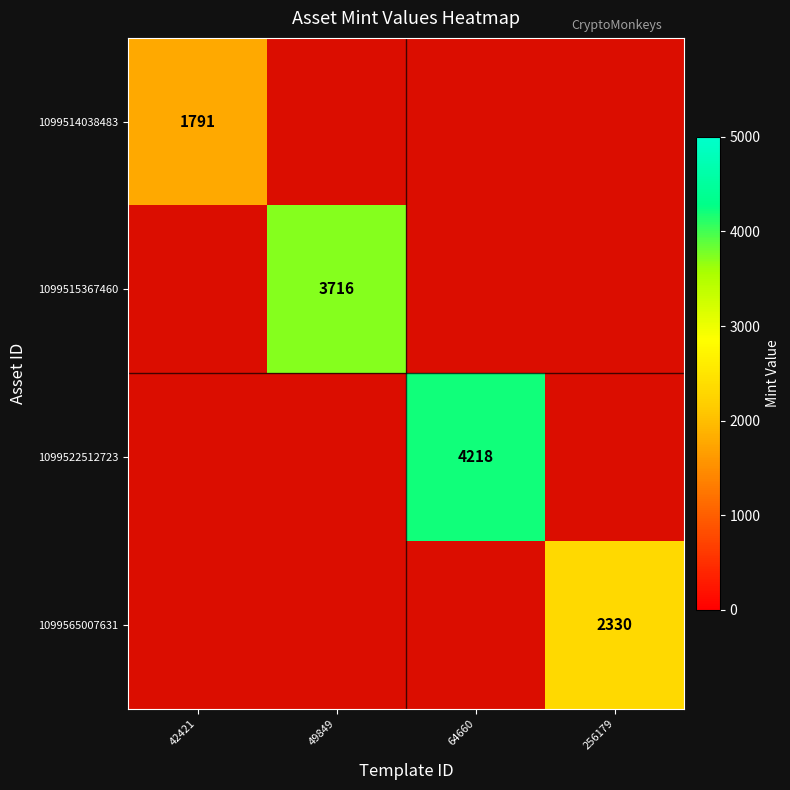

Is the value of 1099514038483 at 49849 greater than the value of 1099522512723 at 64660?

No